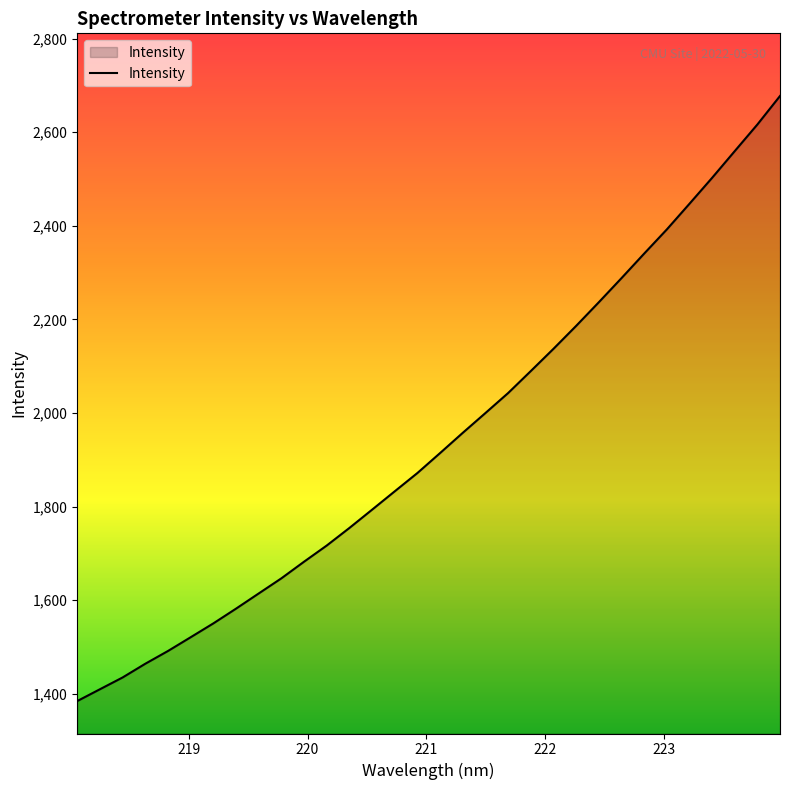

What is the minimum value shown in the chart?

1384.5